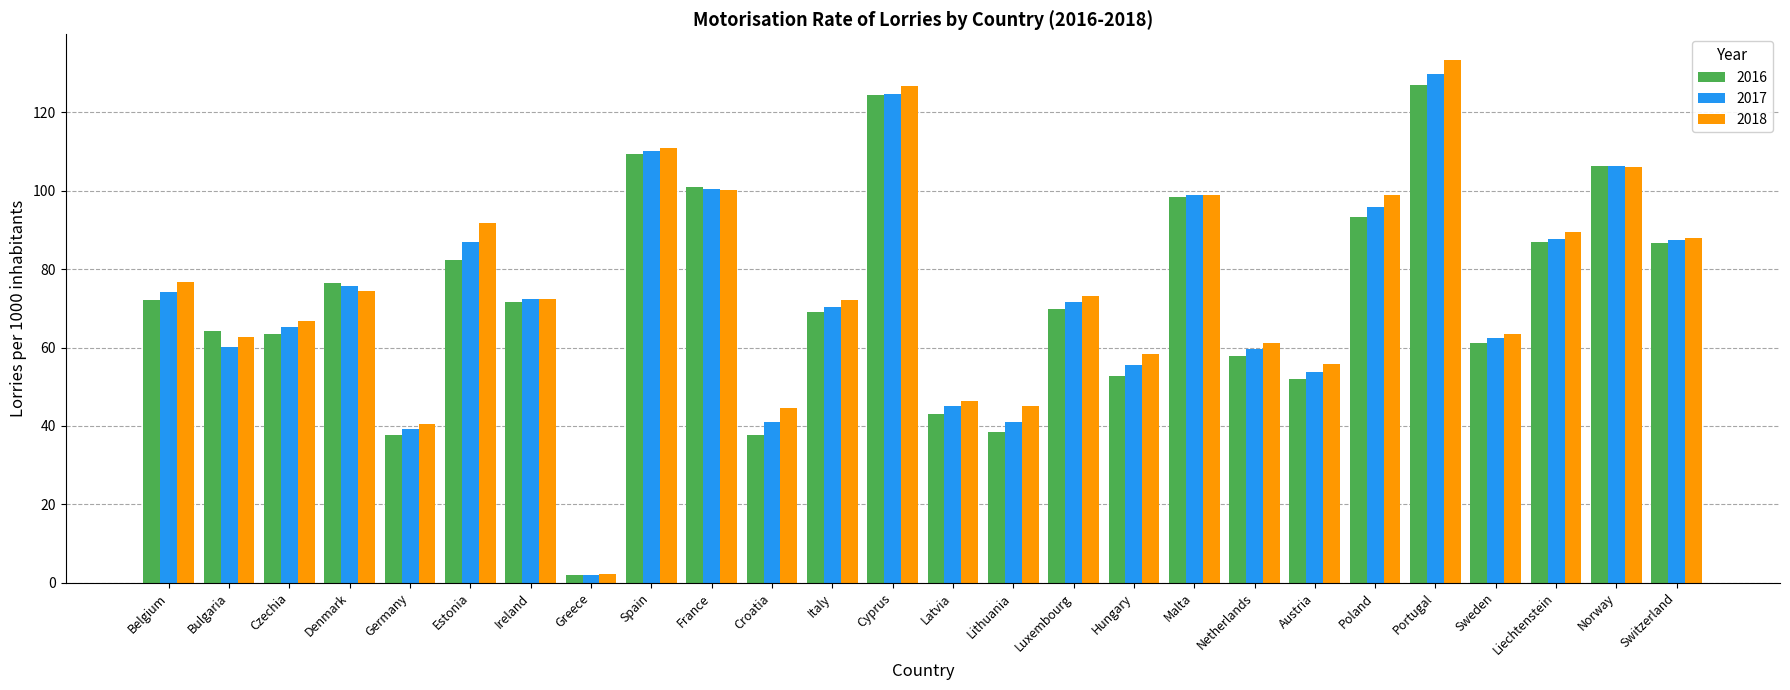

Which category has the lowest value in the 2017 series?

Greece